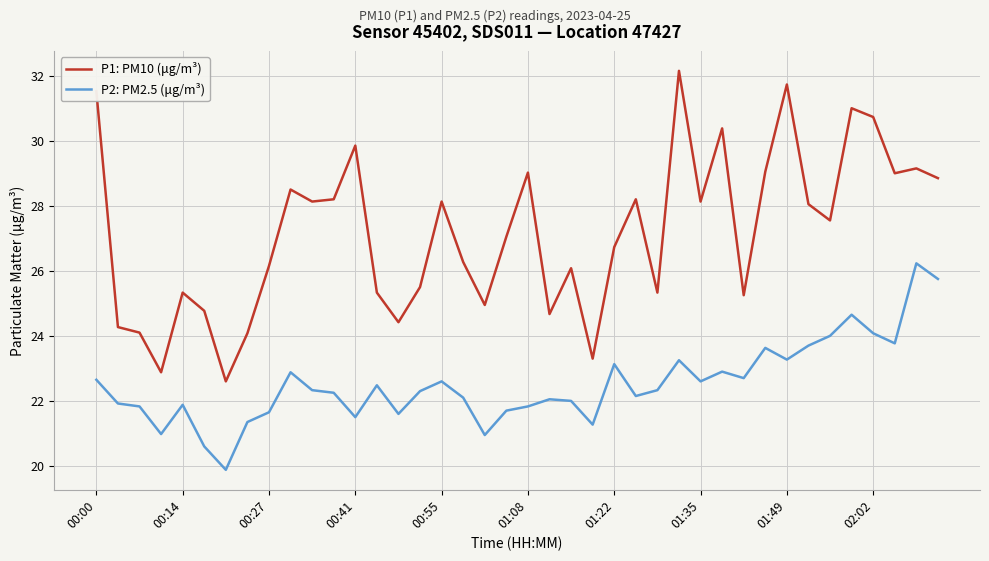

True or false: P2: PM2.5 (μg/m³) and P1: PM10 (μg/m³) cross at least once.

False